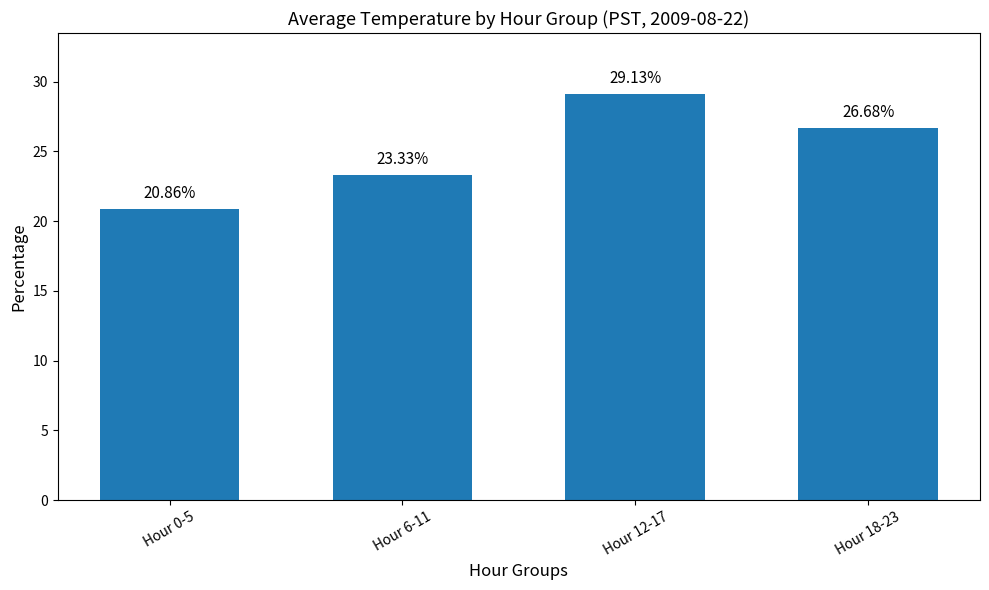

What is the average value?

25.0